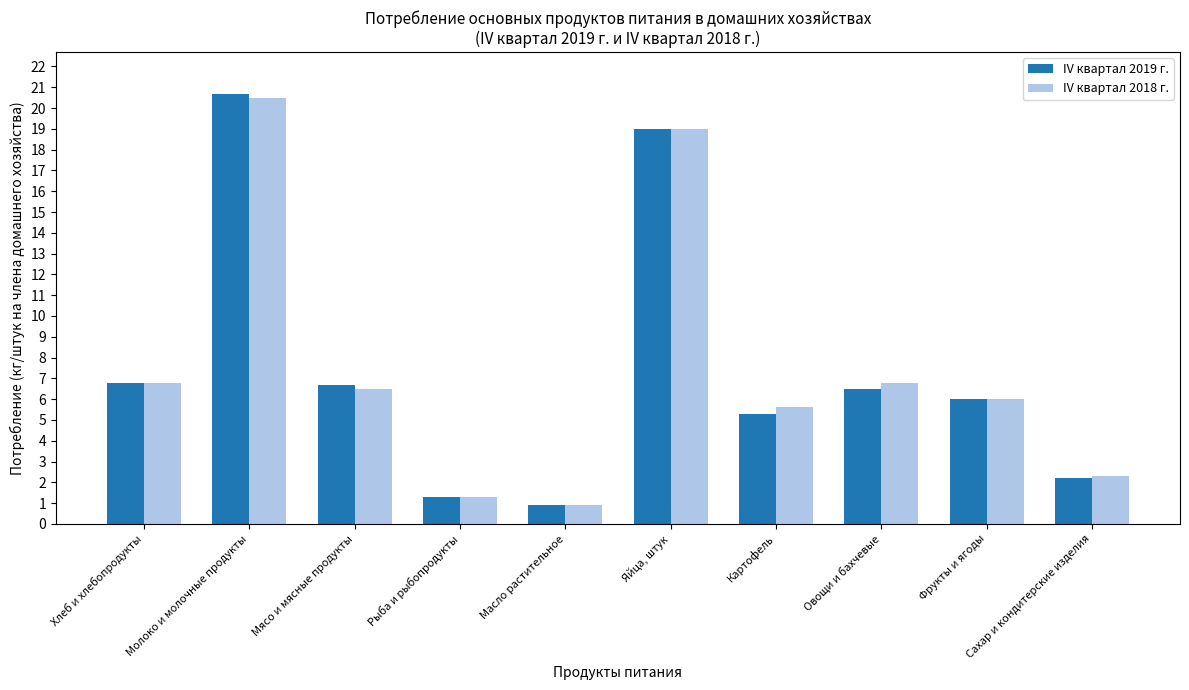

Reading left to right, transcribe all the data shown in this chart.

IV квартал 2019 г.: 6.8	20.7	6.7	1.3	0.9	19.0	5.3	6.5	6.0	2.2
IV квартал 2018 г.: 6.8	20.5	6.5	1.3	0.9	19.0	5.6	6.8	6.0	2.3